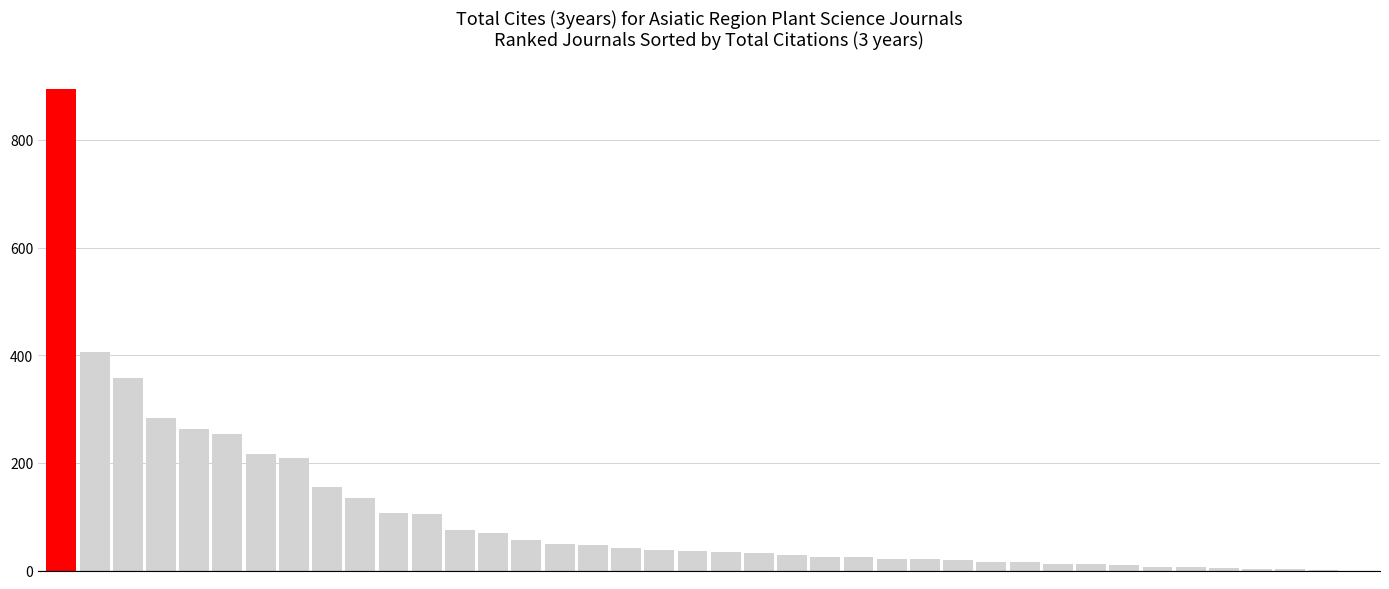

What is the sum of all values?

4100